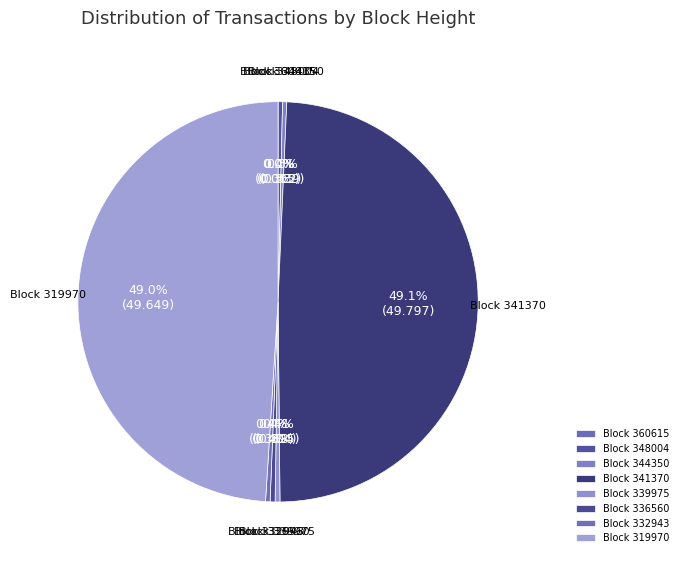

Does Block 319970 account for over 50% of the chart?

No